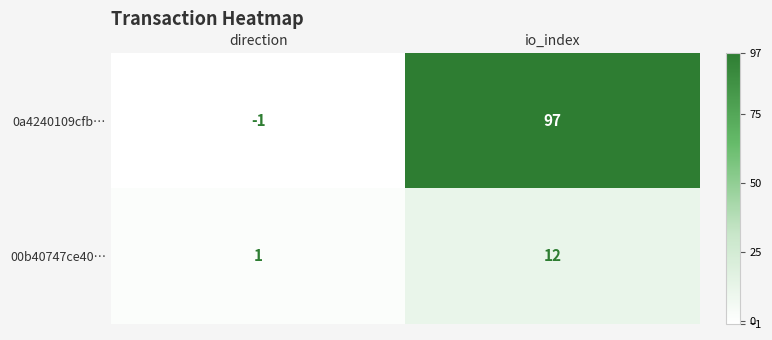

Read the 0a4240109cfb… value at io_index, to the nearest 10.

100